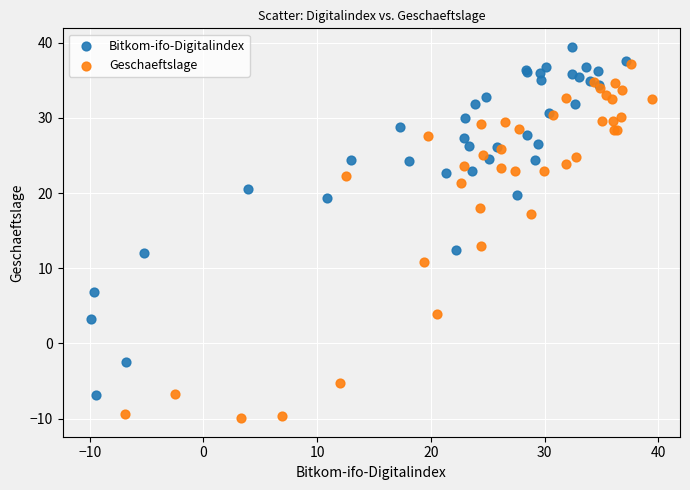

Which series contains the highest Y value?

Bitkom-ifo-Digitalindex